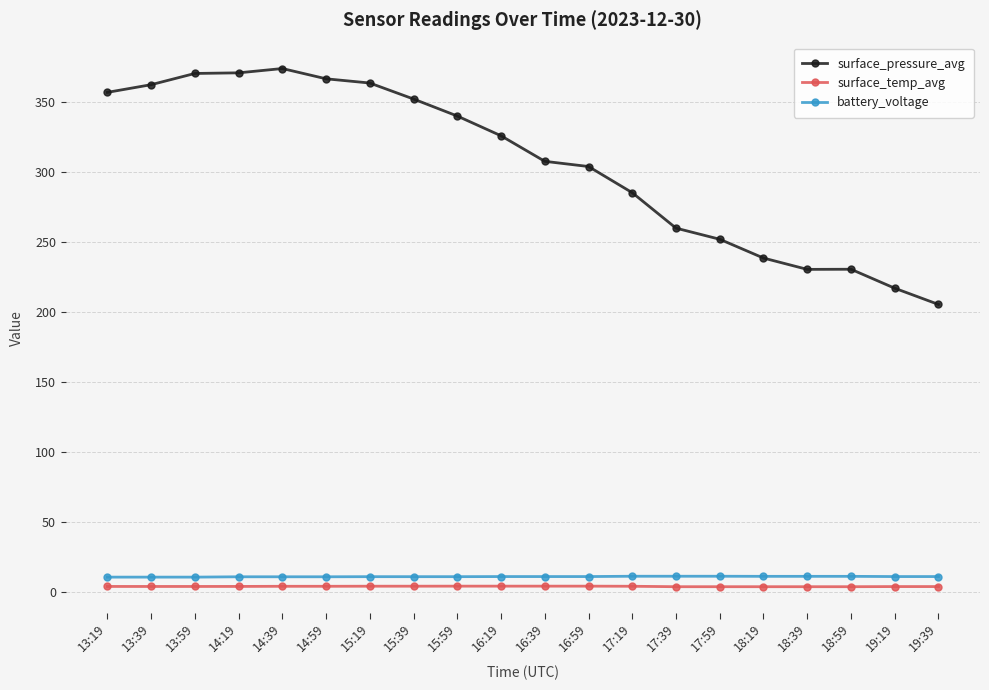

What is the difference between the maximum and second lowest values in the battery_voltage series?

0.6